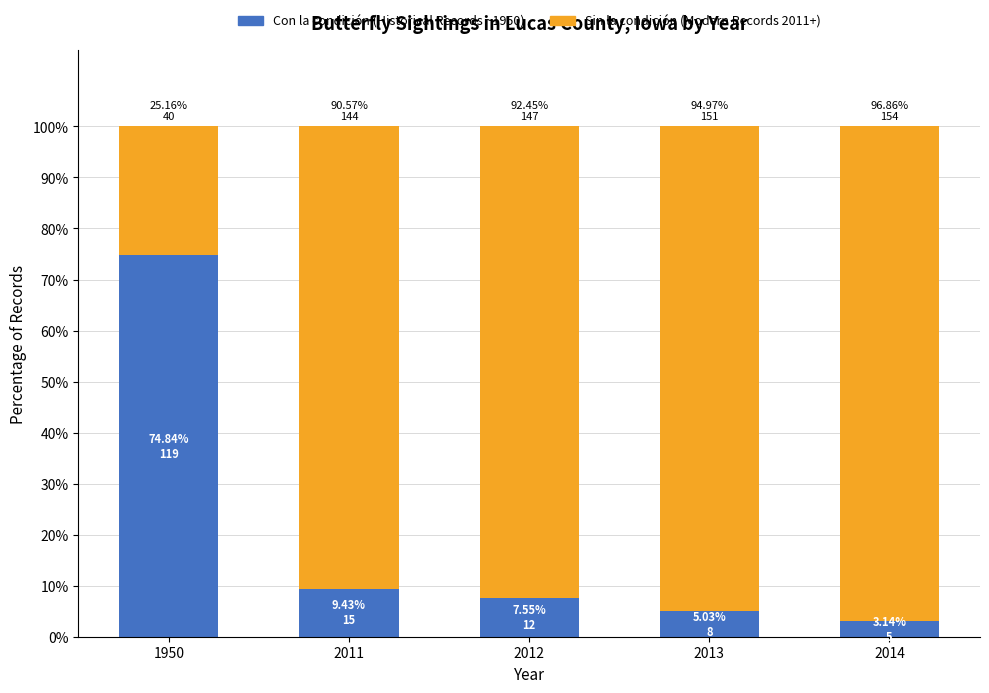

How many distinct data groups are displayed?

2